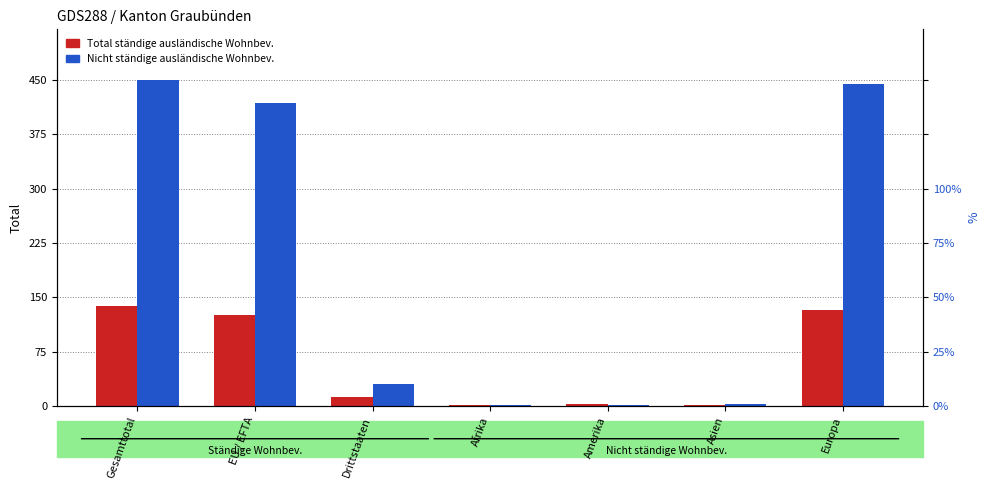

What is the difference between the highest and lowest values at Europa?

313